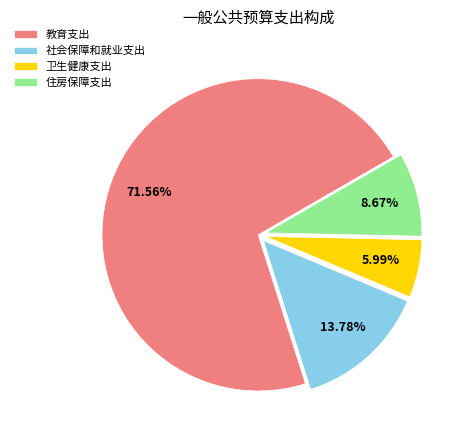

Which slice is the largest?

教育支出